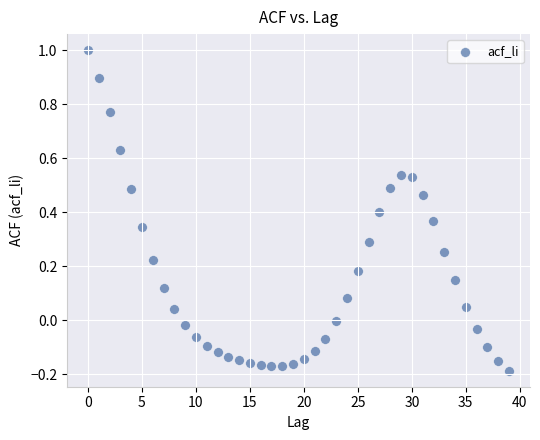

What is the range of X values (max minus min)?

39.0